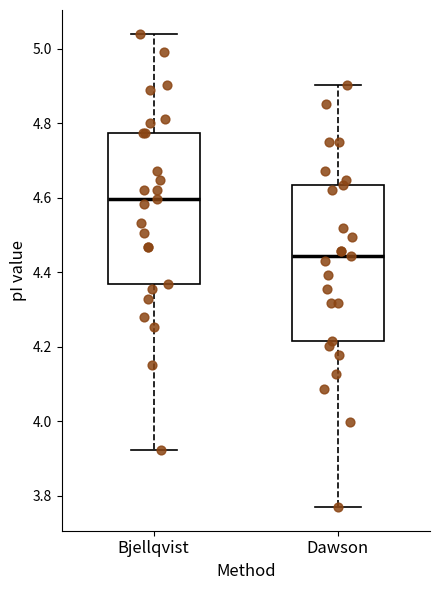

Reading left to right, transcribe this box plot: for each box, give where its median line is, the range the box spans, and where its two whiskers end, as read against the y-axis. The values are not printed on the chart, so give them approximately, as read against the axis.

Bjellqvist: median 4.60, box 4.36 to 4.78, whiskers 3.92 to 5.04
Dawson: median 4.44, box 4.22 to 4.64, whiskers 3.78 to 4.90